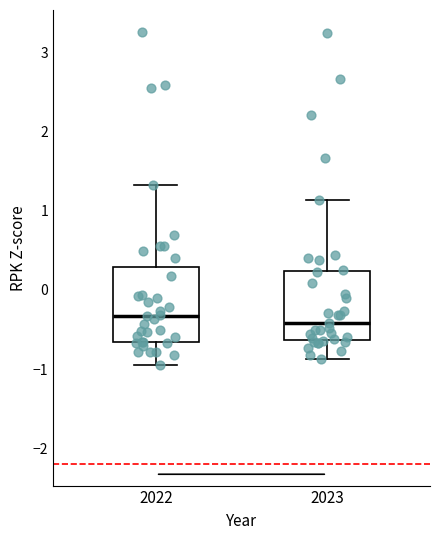

Reading left to right, read every box against the y-axis: the position of its median line, the range the box covers, and the ends of its whiskers. The values are not printed on the chart, so give them approximately, as read against the axis.

2022: median -0.3, box -0.7 to 0.3, whiskers -0.9 to 1.3
2023: median -0.4, box -0.6 to 0.2, whiskers -0.9 to 1.1